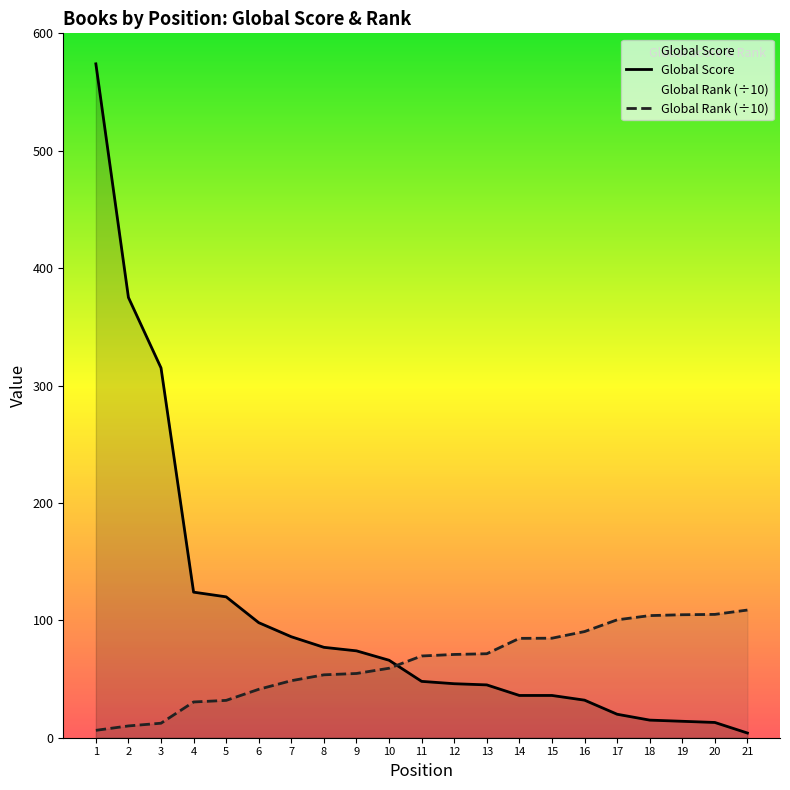

Reading right to left, transcribe all the data shown in this chart.

Global Score: 4.0	13.0	14.0	15.0	20.0	32.0	36.0	36.0	45.0	46.0	48.0	66.0	74.0	77.0	86.0	98.0	120.0	124.0	315.0	375.0	574.0
Global Rank (scaled): 108.8	105.0	104.8	104.0	100.4	90.4	84.8	84.6	71.5	70.9	69.6	59.2	54.7	53.6	48.6	41.2	31.8	30.4	12.4	10.0	6.3